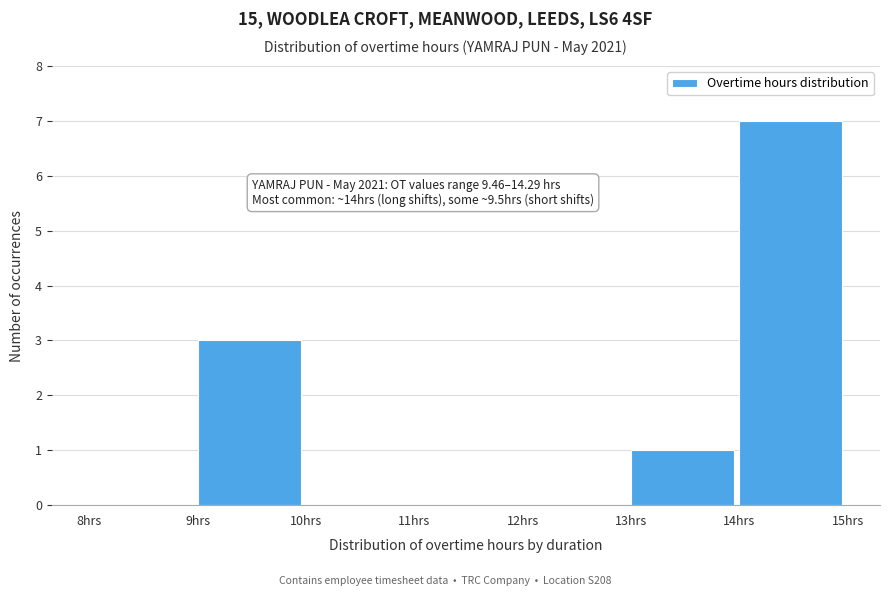

Which range on the x-axis has the tallest bar?

14 to 15